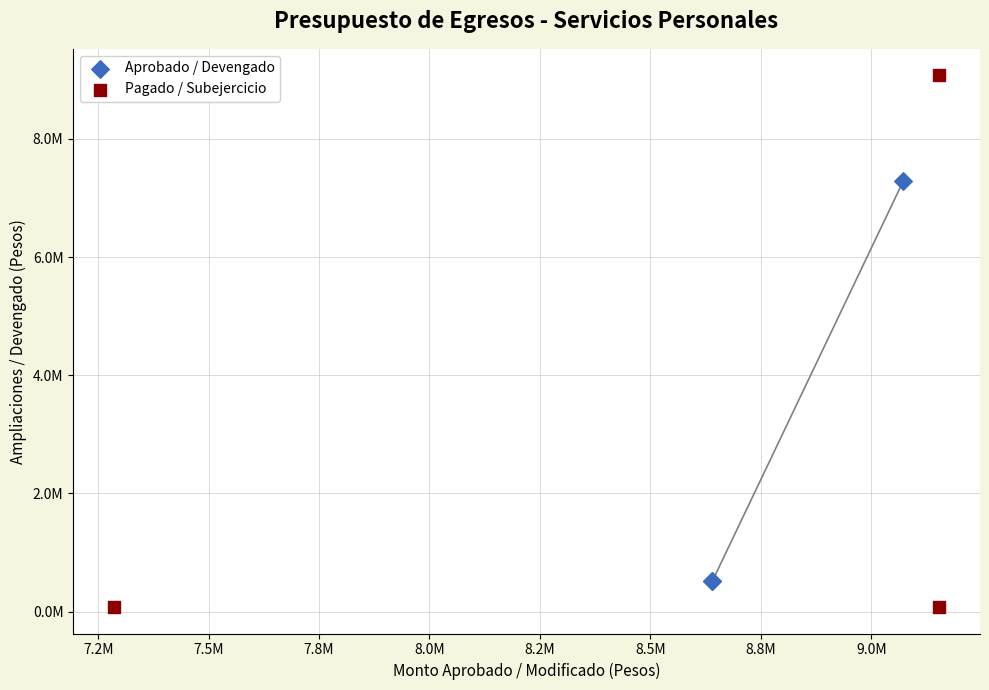

Which series contains the highest Y value?

Pagado / Subejercicio